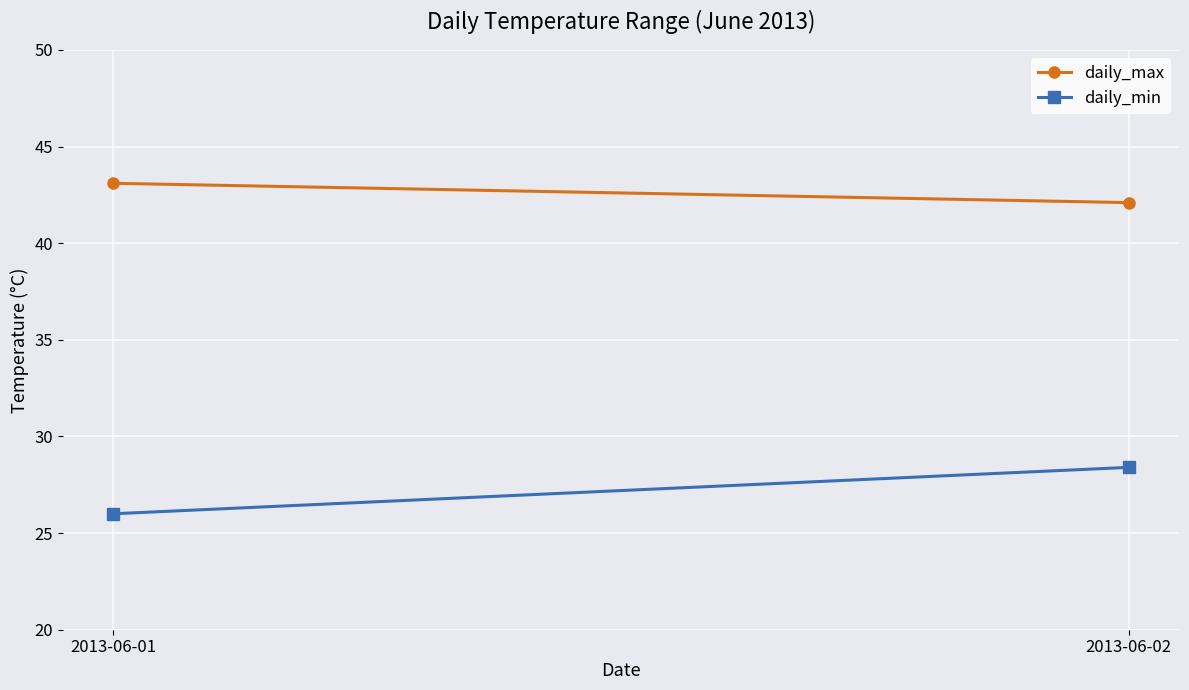

What is the total value across all series at 2013-06-01?

69.1